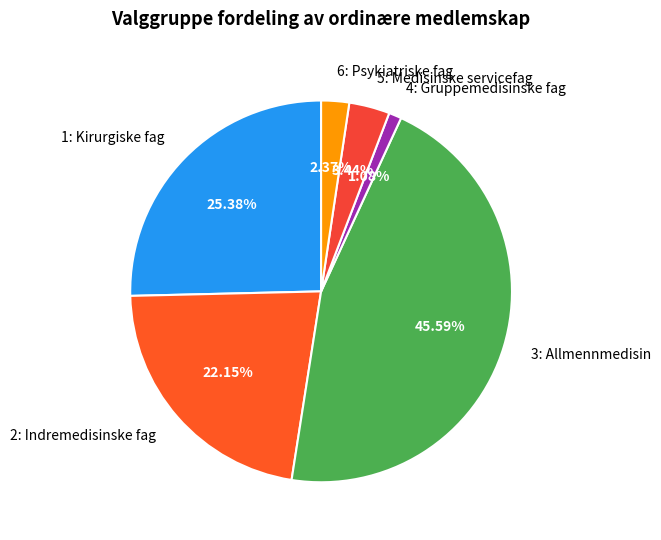

True or false: 4: Gruppemedisinske fag accounts for 14% of the total.

False